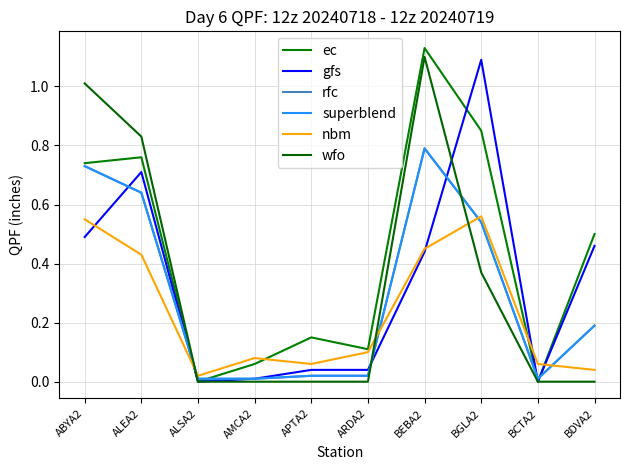

Does the chart display data point markers on the line(s)?

No